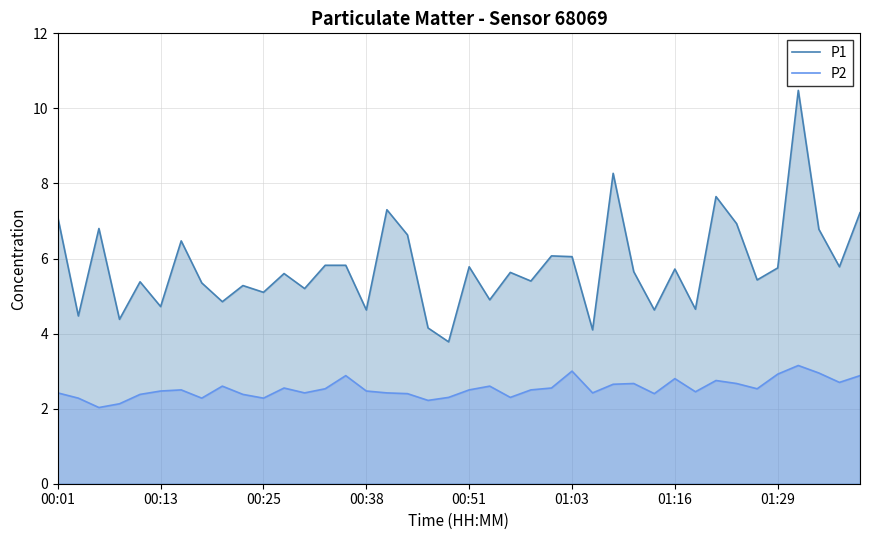

What is the greatest value displayed?

10.5